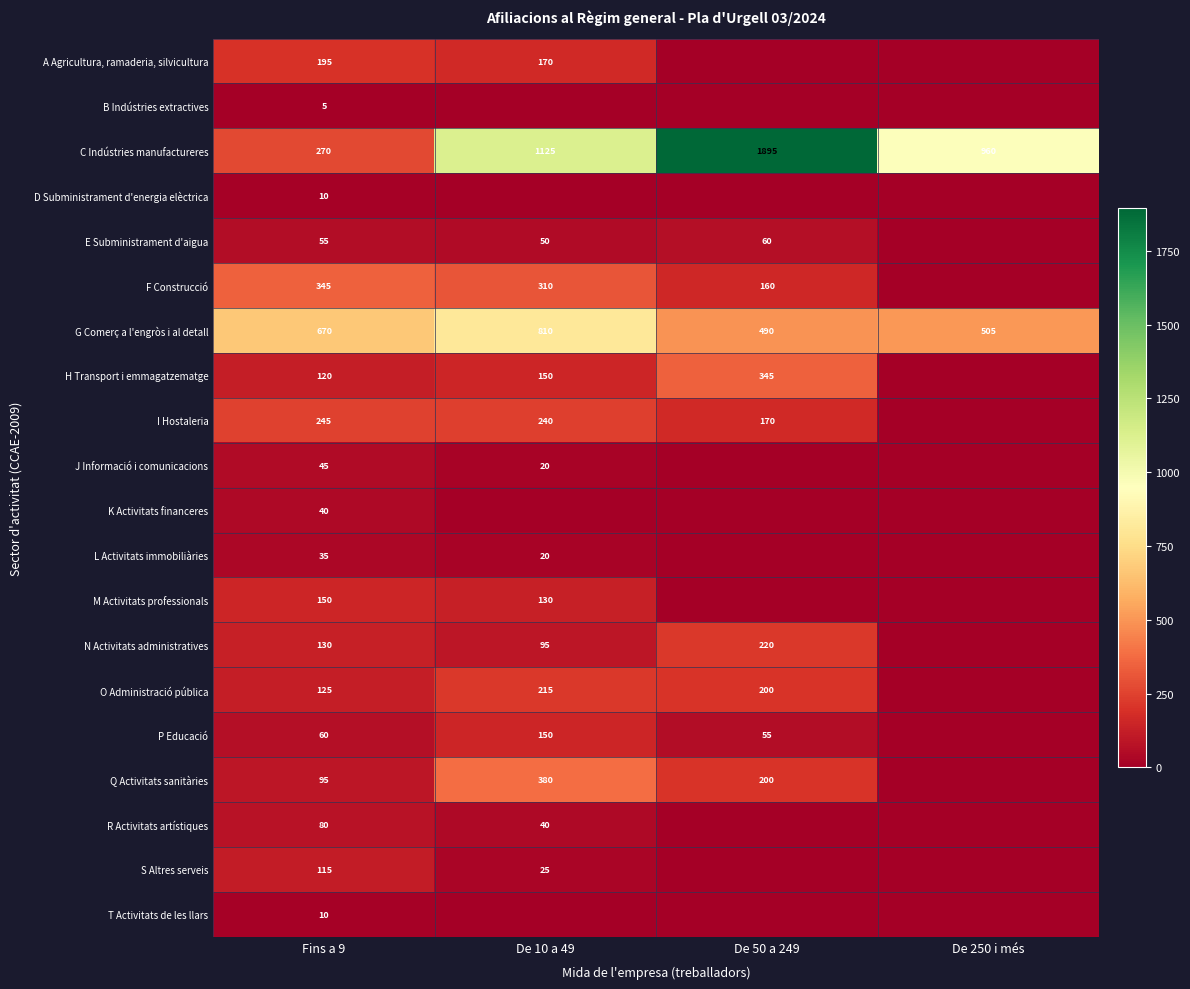

What is the sum of the J Informació i comunicacions values at De 10 a 49 and Fins a 9?

65